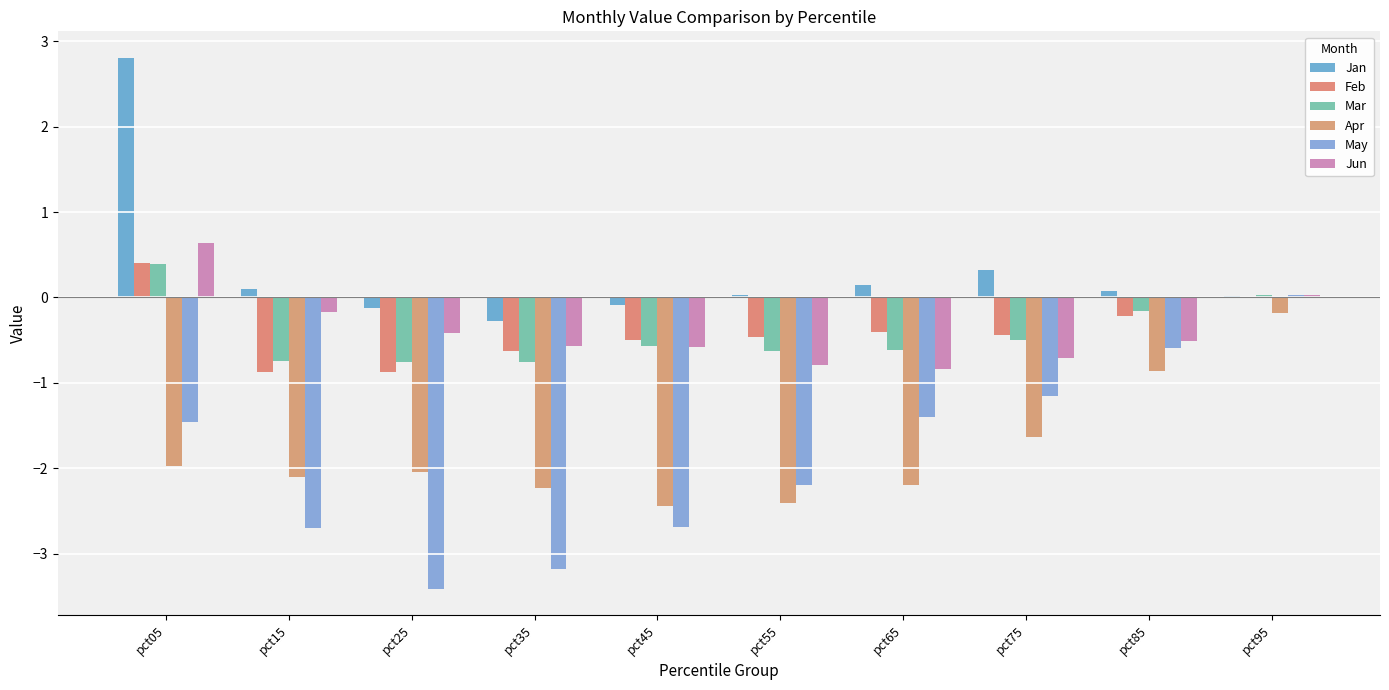

Which series has the largest range (max minus min)?

May